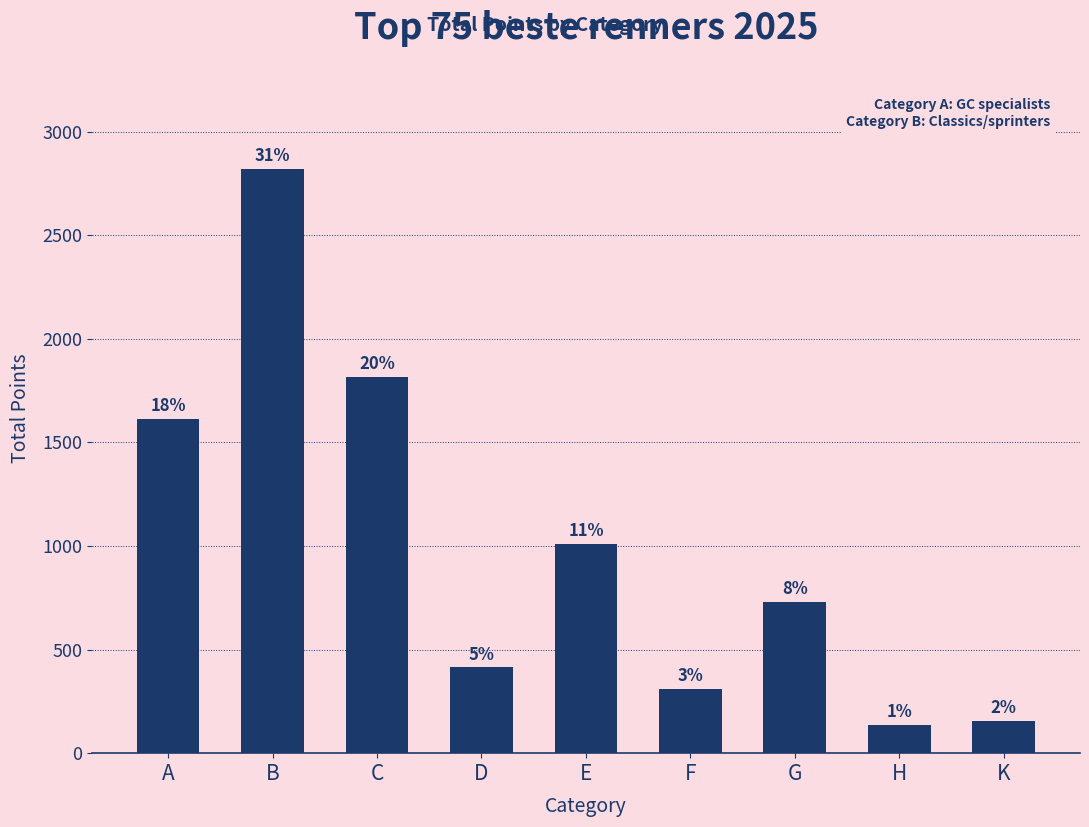

How many bars are there in total?

9